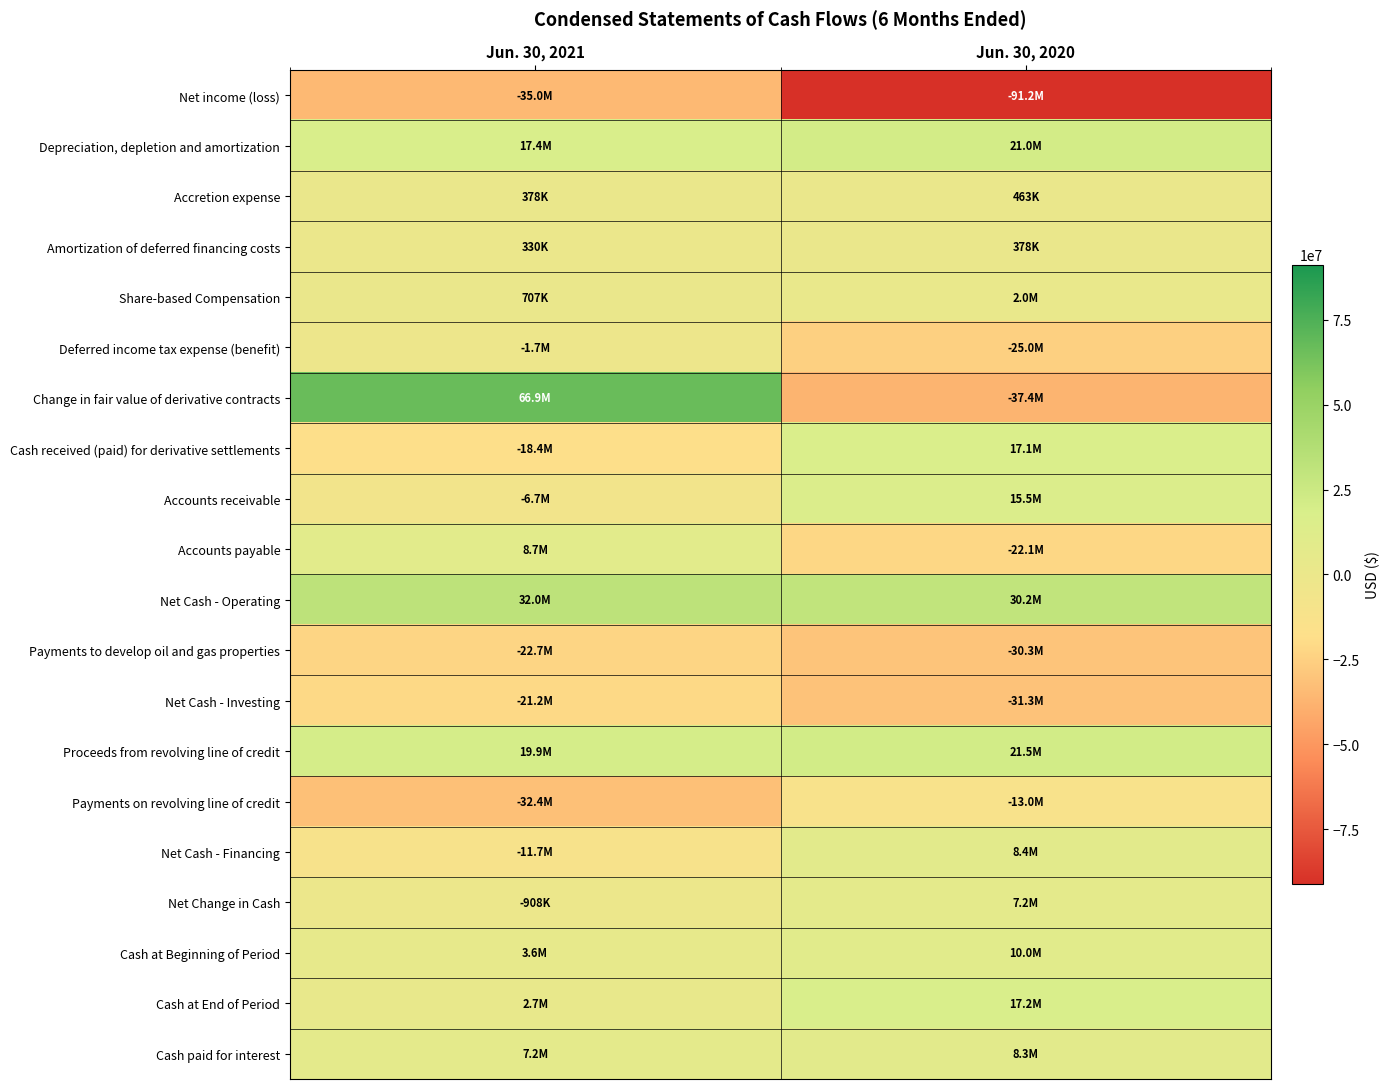

Reading left to right, what are all the values shown in this chart?

Net income (loss): Jun. 30, 2021=-34953252	Jun. 30, 2020=-91195948
Depreciation, depletion and amortization: Jun. 30, 2021=17383284	Jun. 30, 2020=21021104
Accretion expense: Jun. 30, 2021=377757	Jun. 30, 2020=463329
Amortization of deferred financing costs: Jun. 30, 2021=330251	Jun. 30, 2020=378165
Share-based Compensation: Jun. 30, 2021=707269	Jun. 30, 2020=1991337
Deferred income tax expense (benefit): Jun. 30, 2021=-1744175	Jun. 30, 2020=-25048702
Change in fair value of derivative contracts: Jun. 30, 2021=66865879	Jun. 30, 2020=-37402847
Cash received (paid) for derivative settlements: Jun. 30, 2021=-18357124	Jun. 30, 2020=17087695
Accounts receivable: Jun. 30, 2021=-6673307	Jun. 30, 2020=15545418
Accounts payable: Jun. 30, 2021=8659118	Jun. 30, 2020=-22050677
Net Cash - Operating: Jun. 30, 2021=32010680	Jun. 30, 2020=30186083
Payments to develop oil and gas properties: Jun. 30, 2021=-22723018	Jun. 30, 2020=-30302779
Net Cash - Investing: Jun. 30, 2021=-21221609	Jun. 30, 2020=-31320213
Proceeds from revolving line of credit: Jun. 30, 2021=19900000	Jun. 30, 2020=21500000
Payments on revolving line of credit: Jun. 30, 2021=-32400000	Jun. 30, 2020=-13000000
Net Cash - Financing: Jun. 30, 2021=-11697463	Jun. 30, 2020=8359288
Net Change in Cash: Jun. 30, 2021=-908392	Jun. 30, 2020=7225158
Cash at Beginning of Period: Jun. 30, 2021=3578634	Jun. 30, 2020=10004622
Cash at End of Period: Jun. 30, 2021=2670242	Jun. 30, 2020=17229780
Cash paid for interest: Jun. 30, 2021=7202818	Jun. 30, 2020=8320562